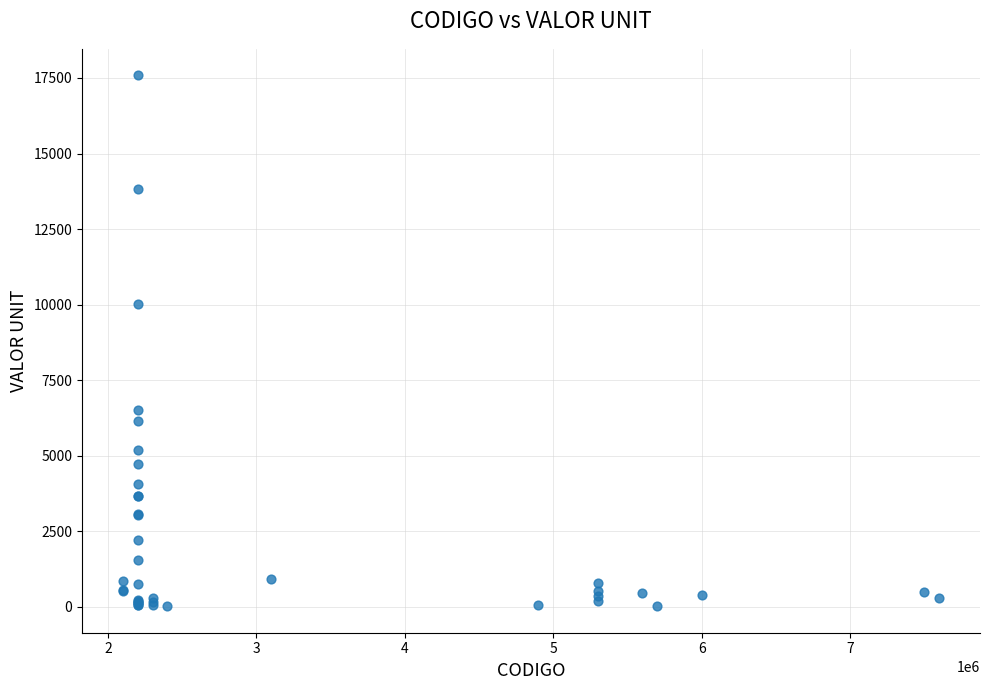

What Y value in the scatter plot is closest to 8800?

10001.2